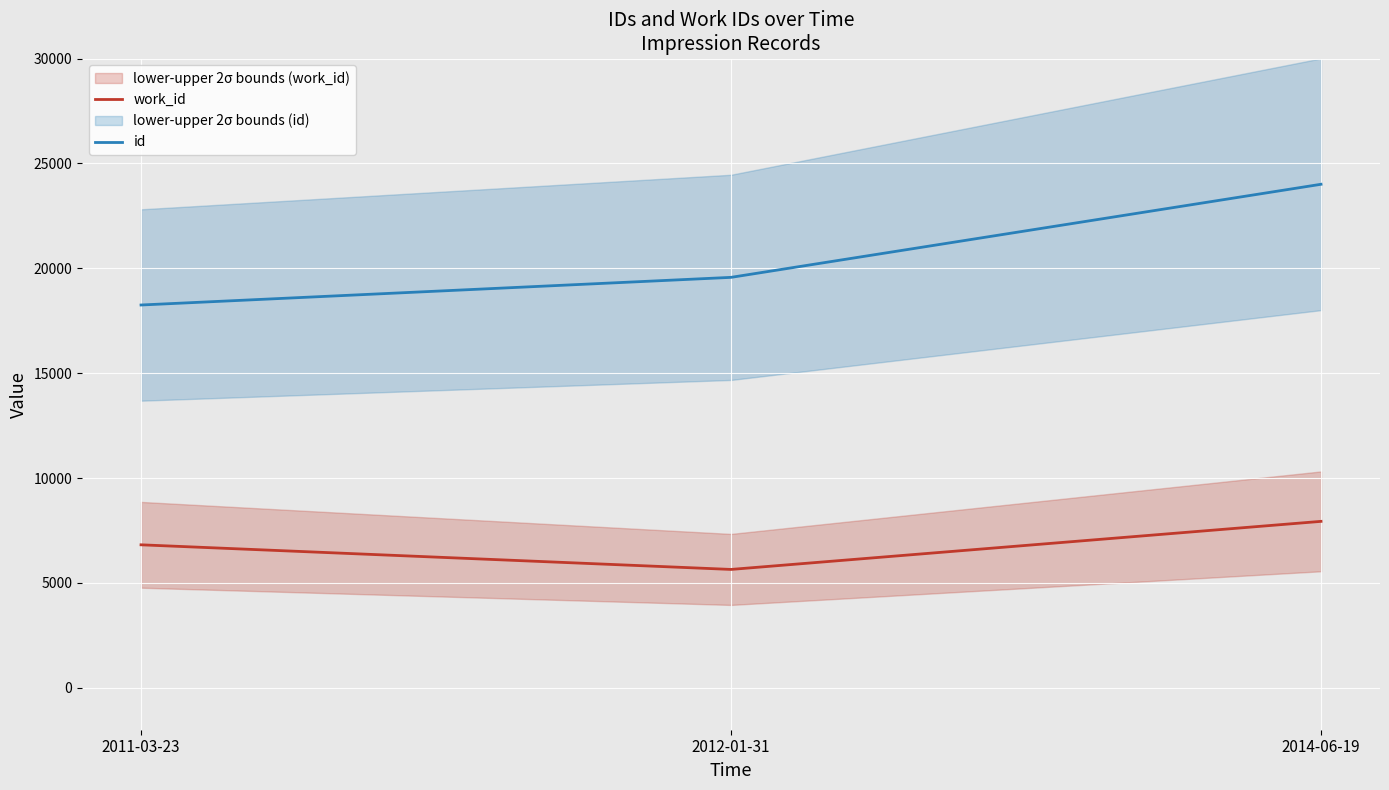

What is the difference between the work_id values at 2012-01-31 and 2011-03-23?

1174